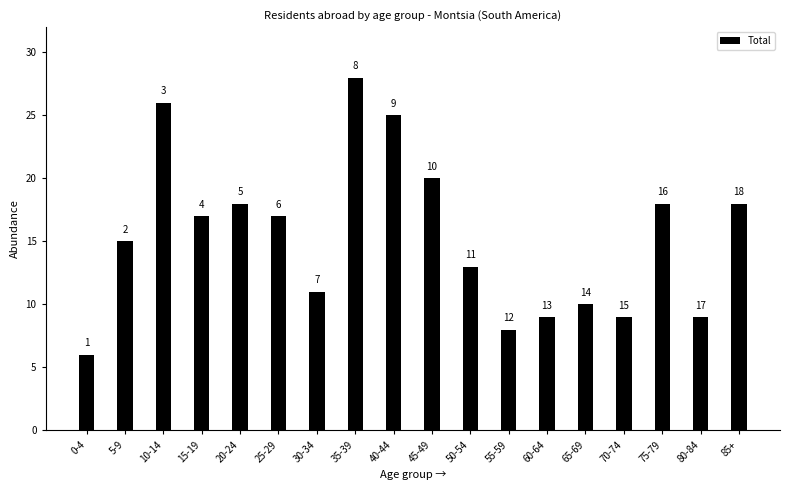

Reading left to right, extract all data points from this chart.

0-4=6	5-9=15	10-14=26	15-19=17	20-24=18	25-29=17	30-34=11	35-39=28	40-44=25	45-49=20	50-54=13	55-59=8	60-64=9	65-69=10	70-74=9	75-79=18	80-84=9	85+=18